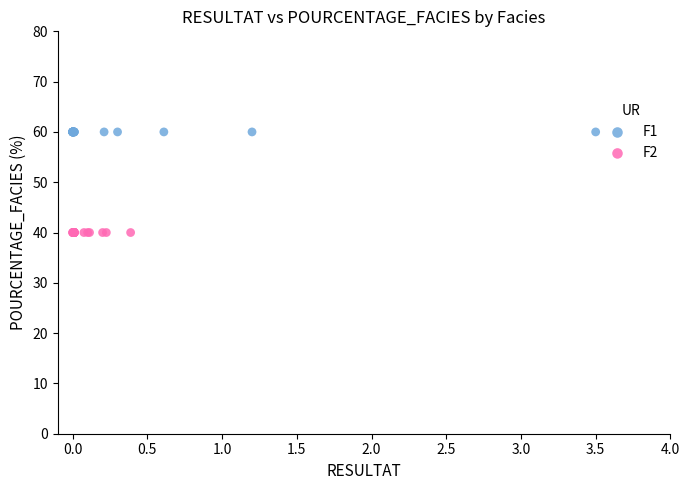

Which series reaches the minimum Y coordinate?

F2